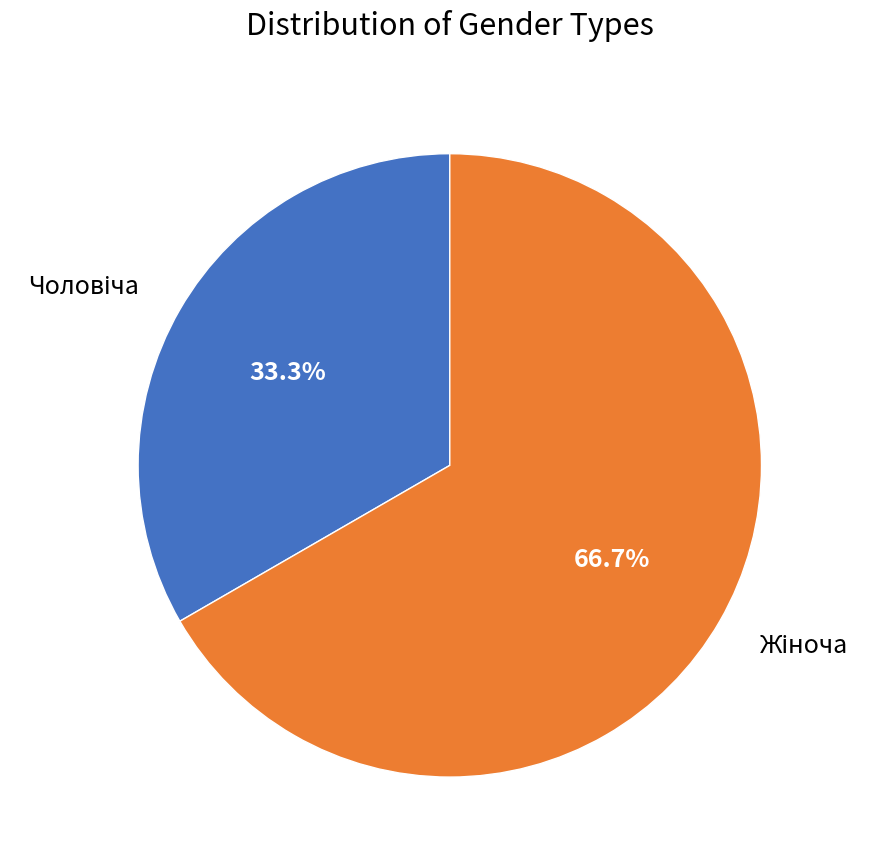

Which slice represents more than half of the pie?

Жіноча